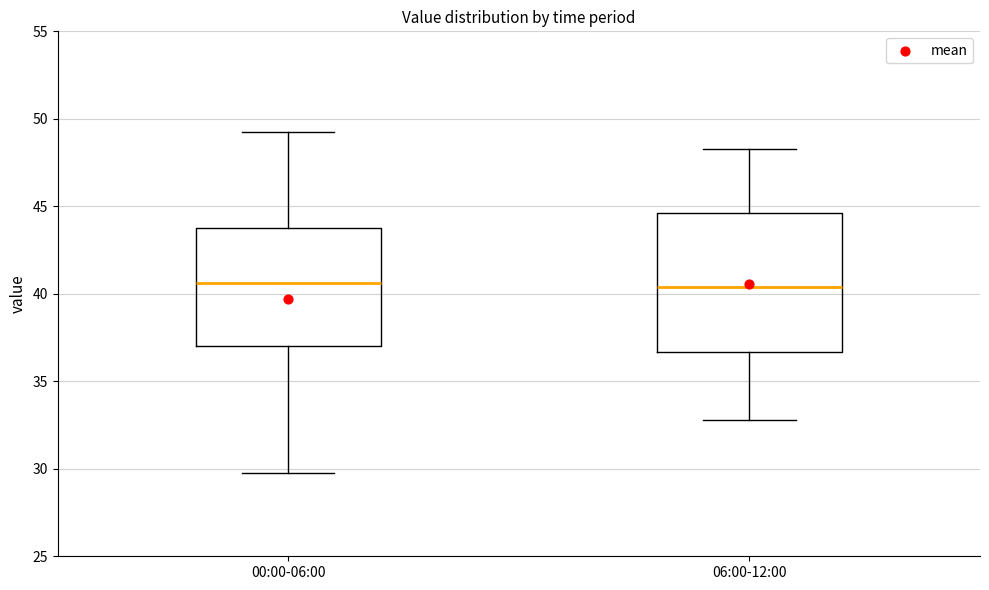

Where does the upper whisker of the box for 06:00-12:00 end on the y-axis? The values are not printed on the chart, so give them approximately, as read against the axis.

48.5